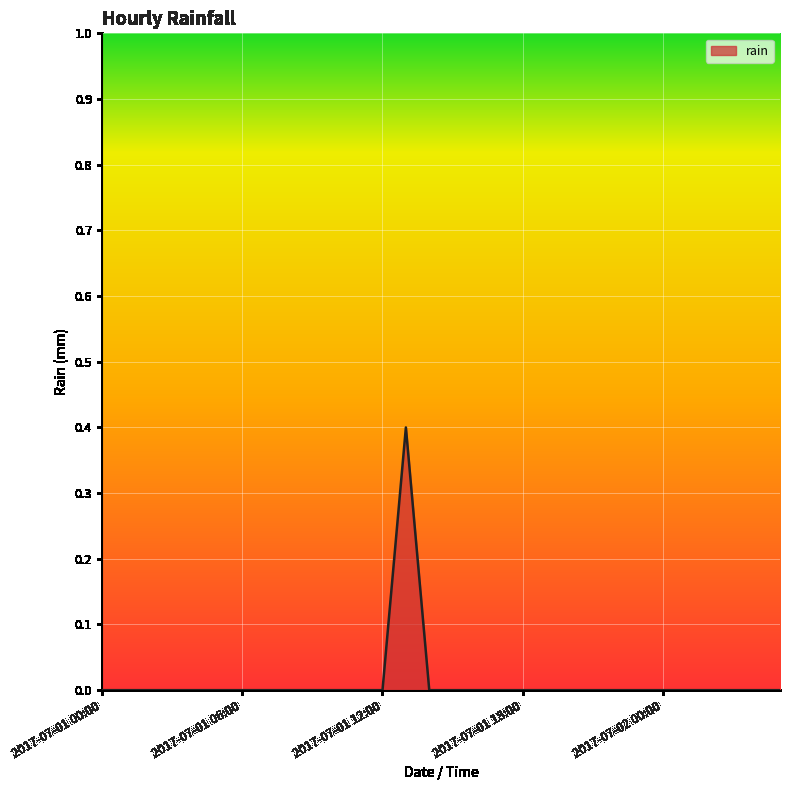

Reading left to right, transcribe all the data shown in this chart.

0.0	0.0	0.0	0.0	0.0	0.0	0.0	0.0	0.0	0.0	0.0	0.0	0.0	0.4	0.0	0.0	0.0	0.0	0.0	0.0	0.0	0.0	0.0	0.0	0.0	0.0	0.0	0.0	0.0	0.0